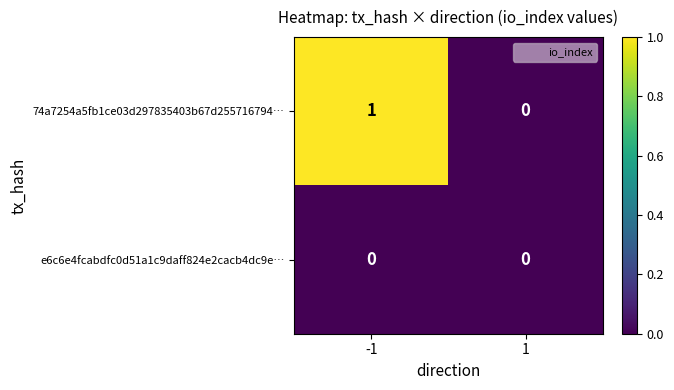

True or false: 74a7254a5fb1ce03d297835403b67d255716794… has a value of 1 at 1.

False